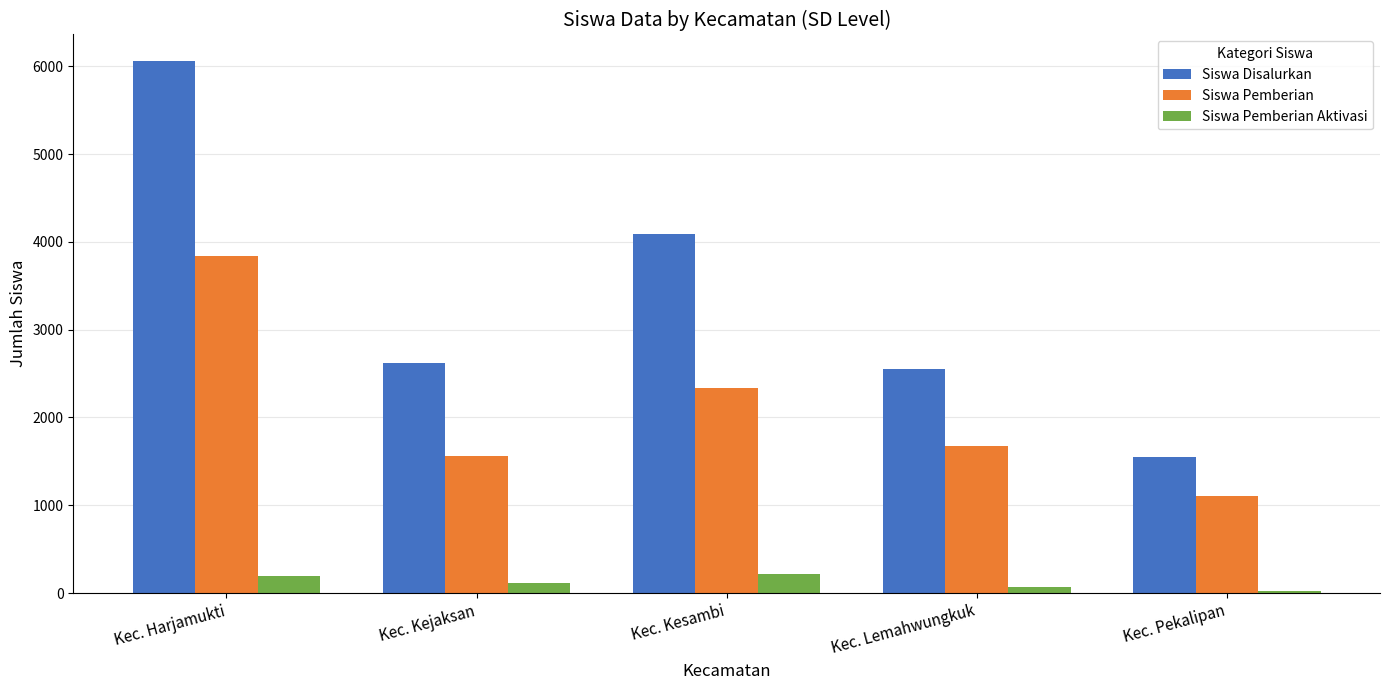

At which category is the sum across all series the highest?

Kec. Harjamukti